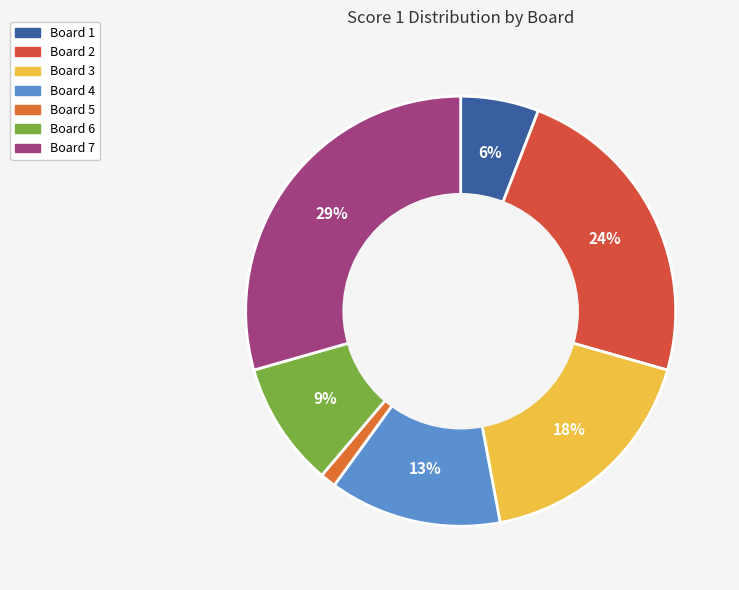

Is it true that Board 7 is 29% of the pie?

True